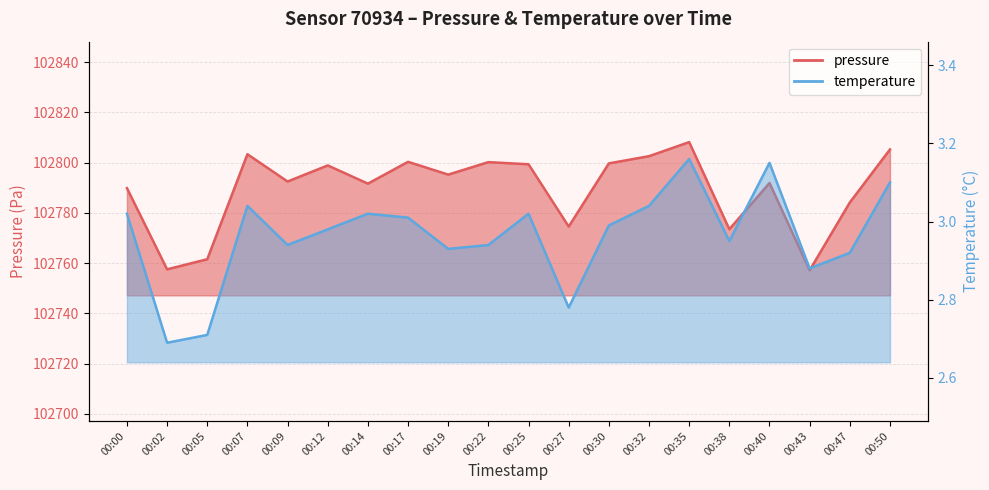

At 00:43, list the series in order from smallest to largest.

temperature, pressure